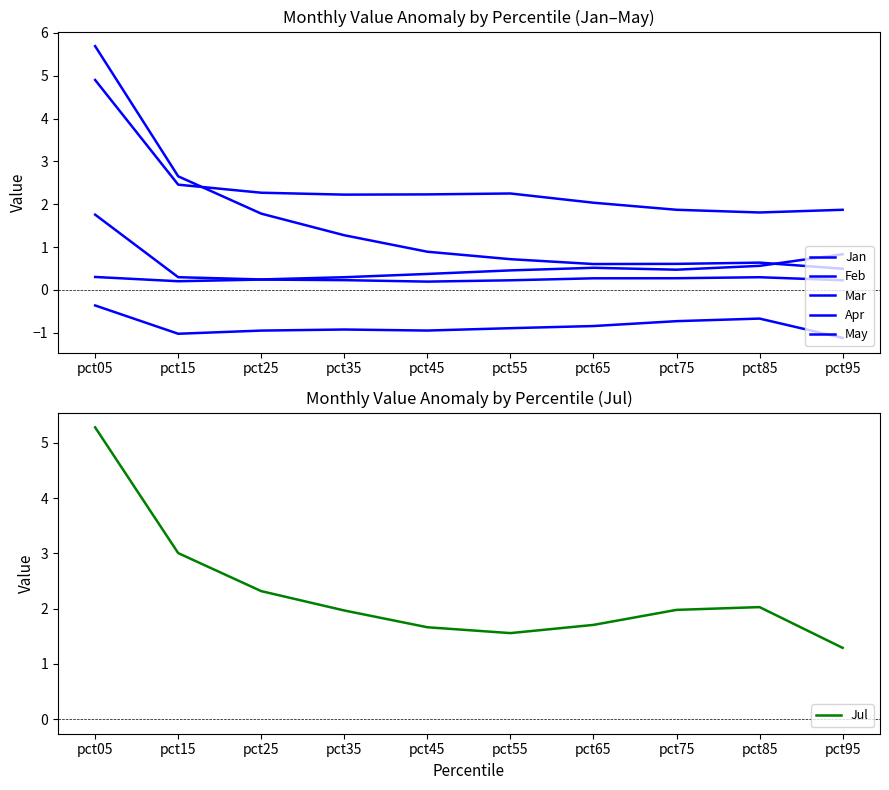

Which series has the largest total across all categories?

Feb